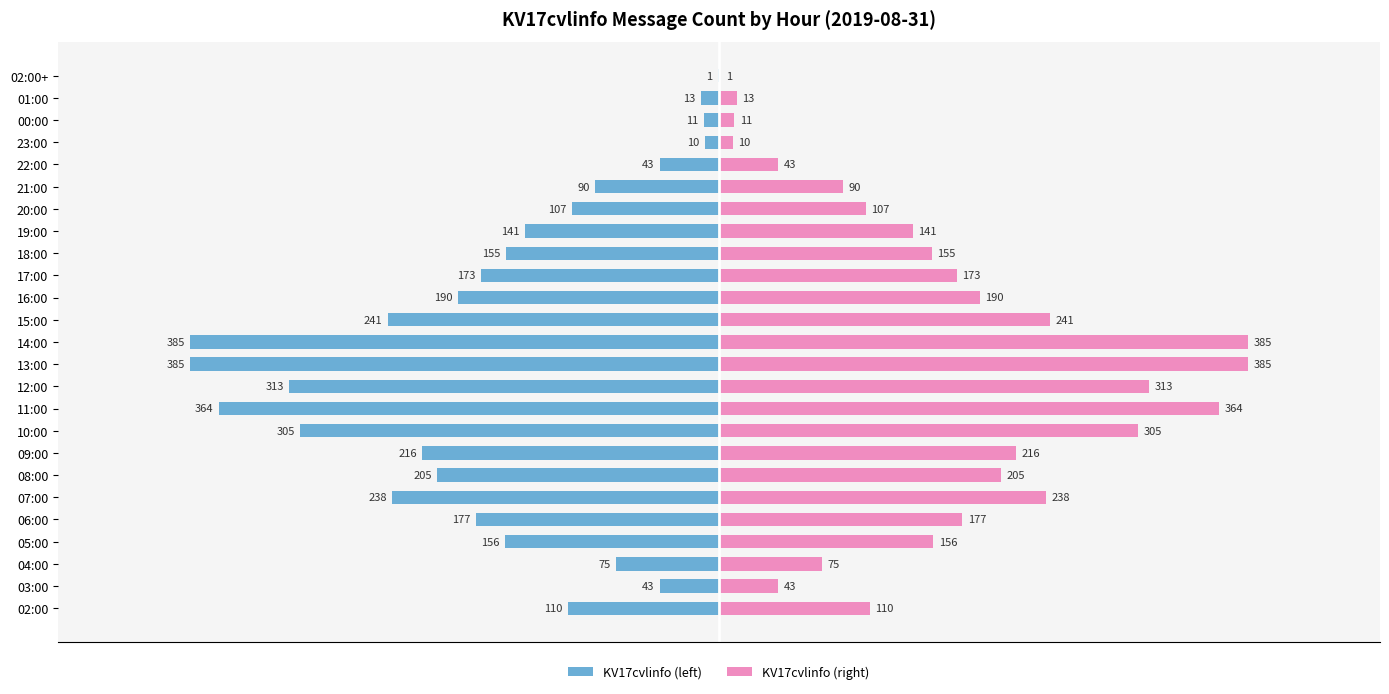

How many groups of bars are there?

25